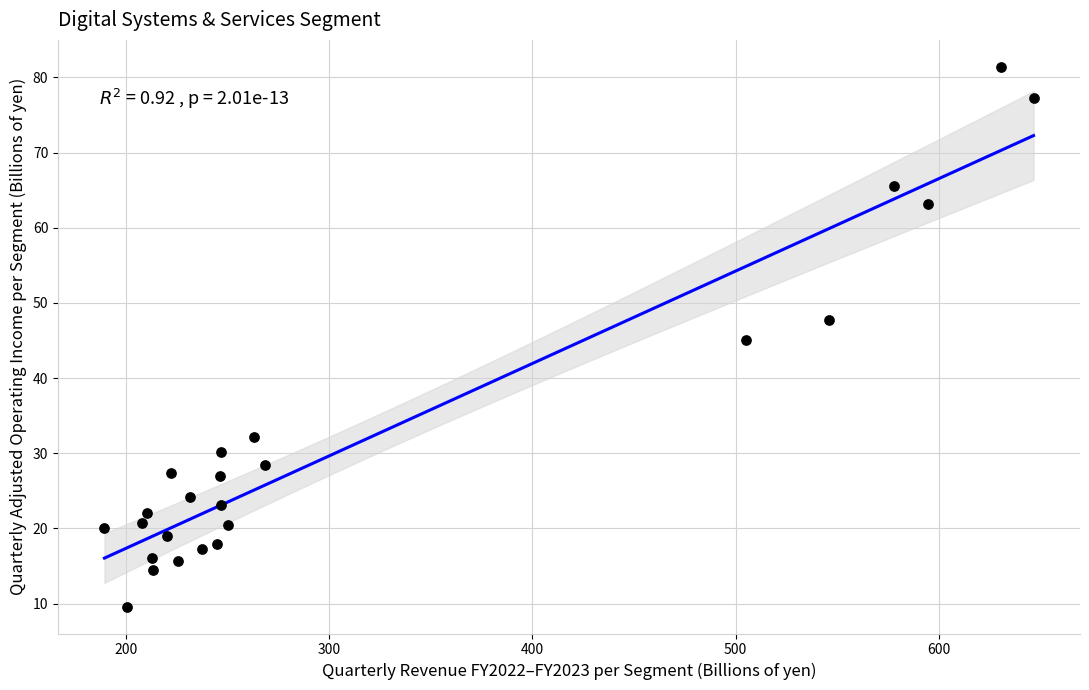

What is the range of Y values (max minus min)?

71.8